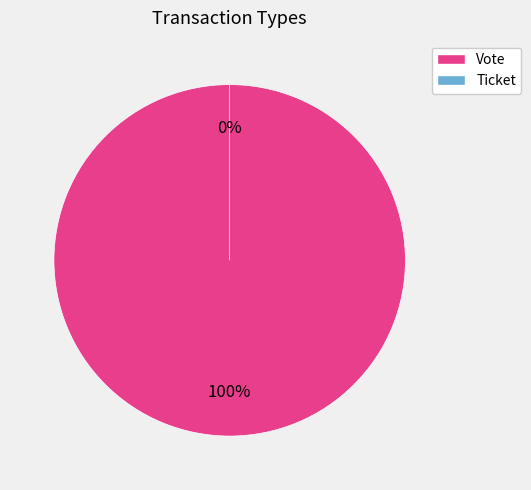

How many segments does this pie chart have?

2